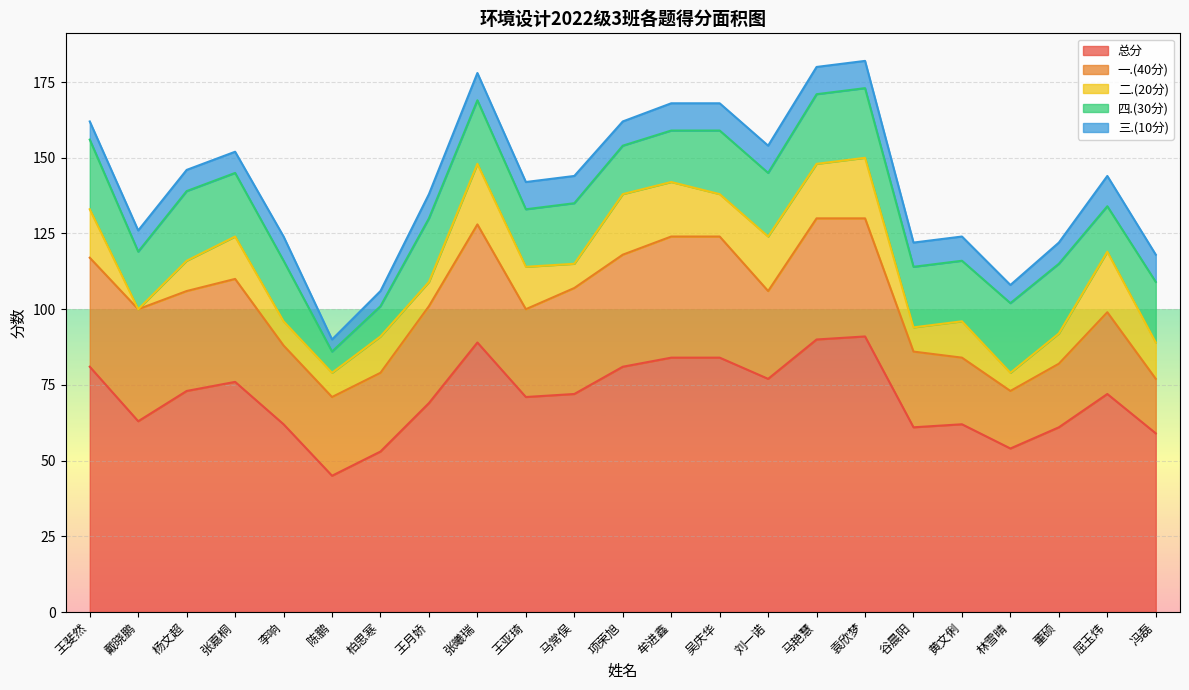

True or false: 三.(10分) and 四.(30分) cross at least once.

False